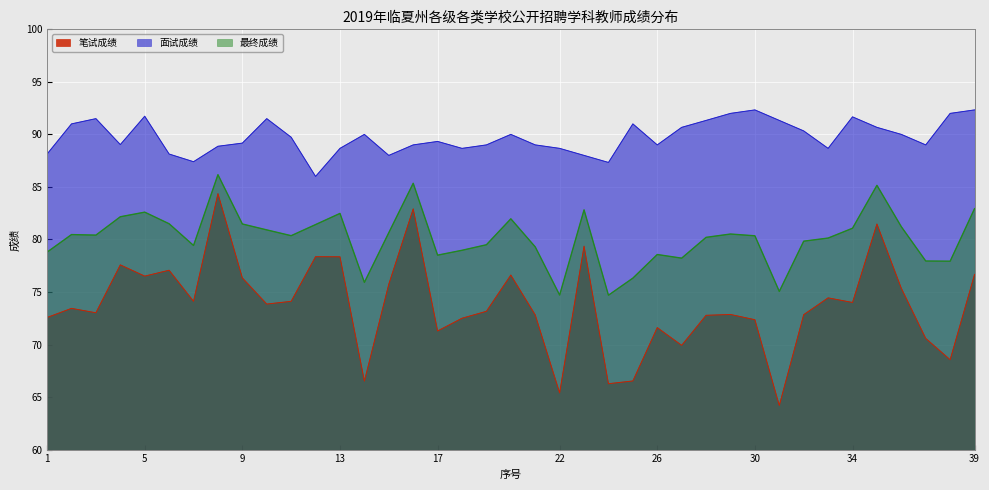

Rank the series by their average value, from lowest to highest.

笔试成绩, 最终成绩, 面试成绩